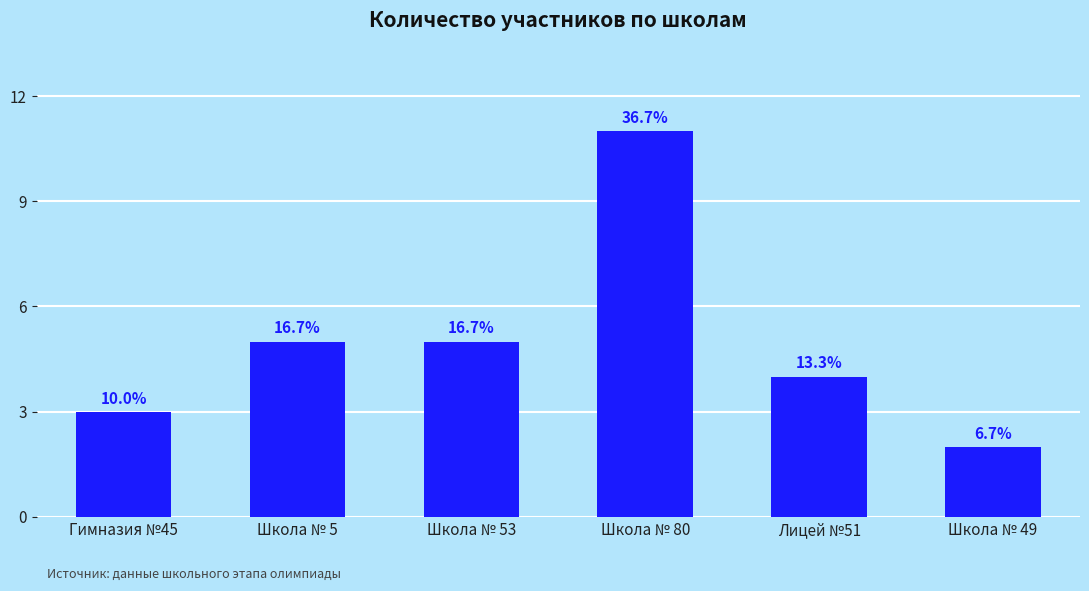

List the labels in order of value, smallest first.

Школа № 49, Гимназия №45, Лицей №51, Школа № 5, Школа № 53, Школа № 80